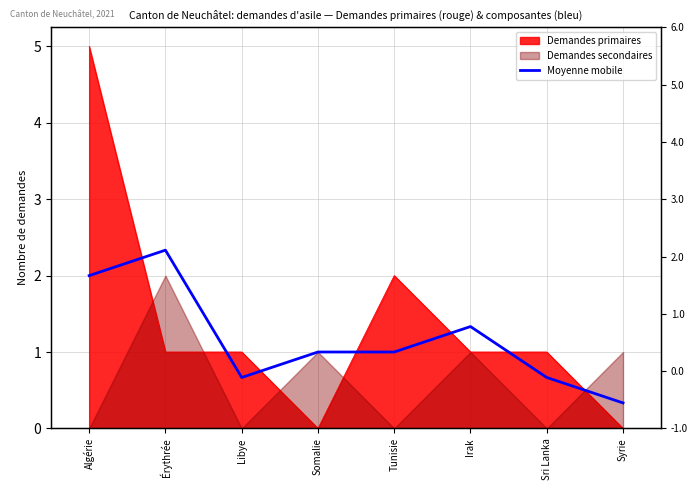

The chart shows a value of 3.3 at Érythrée. True or false?

False